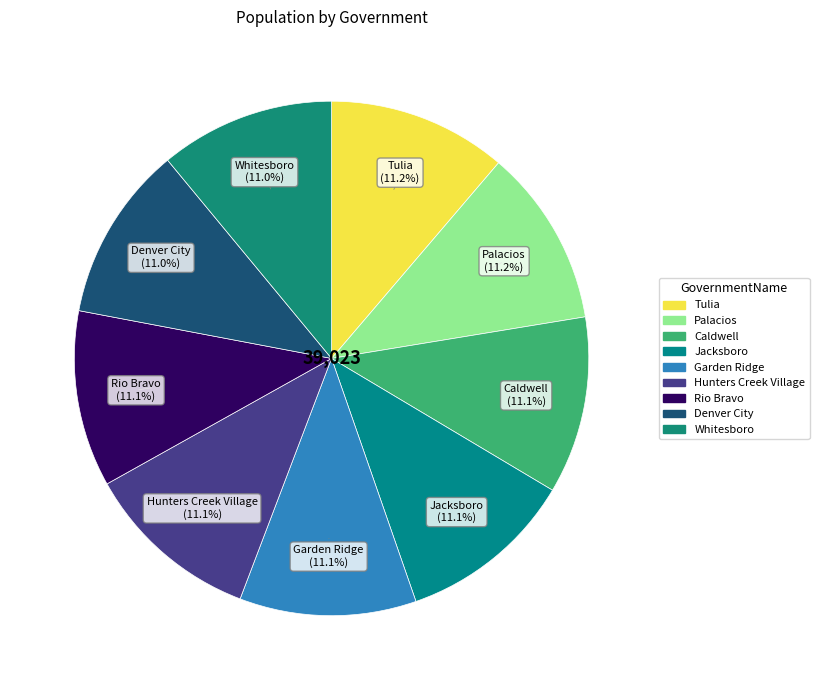

What percentage is NOT represented by Hunters Creek Village?

88.9%